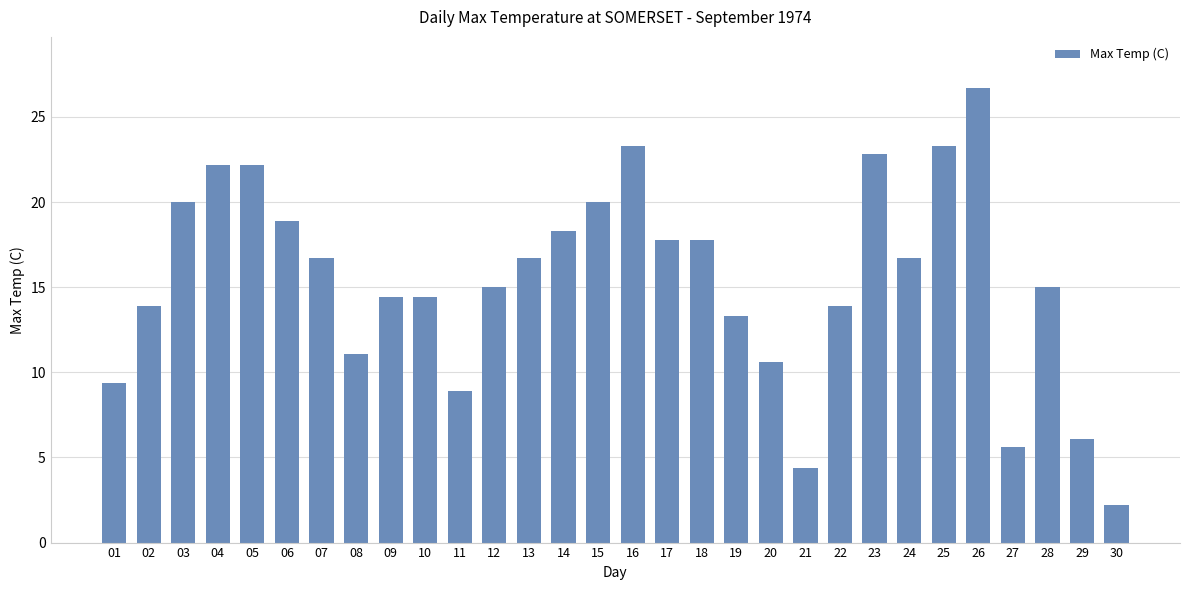

How many categories are shown in the chart?

30